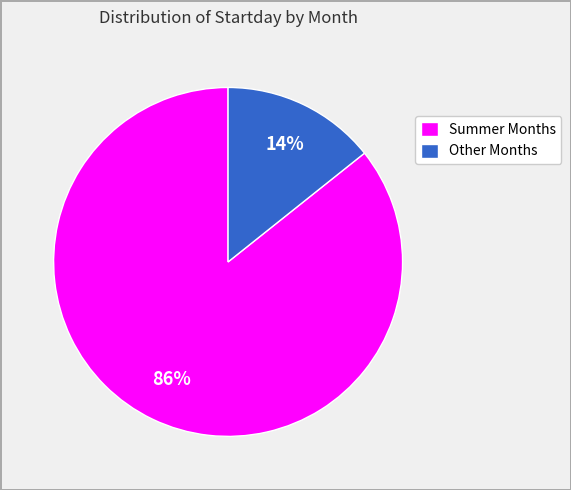

Which slice is the smallest?

Other Months